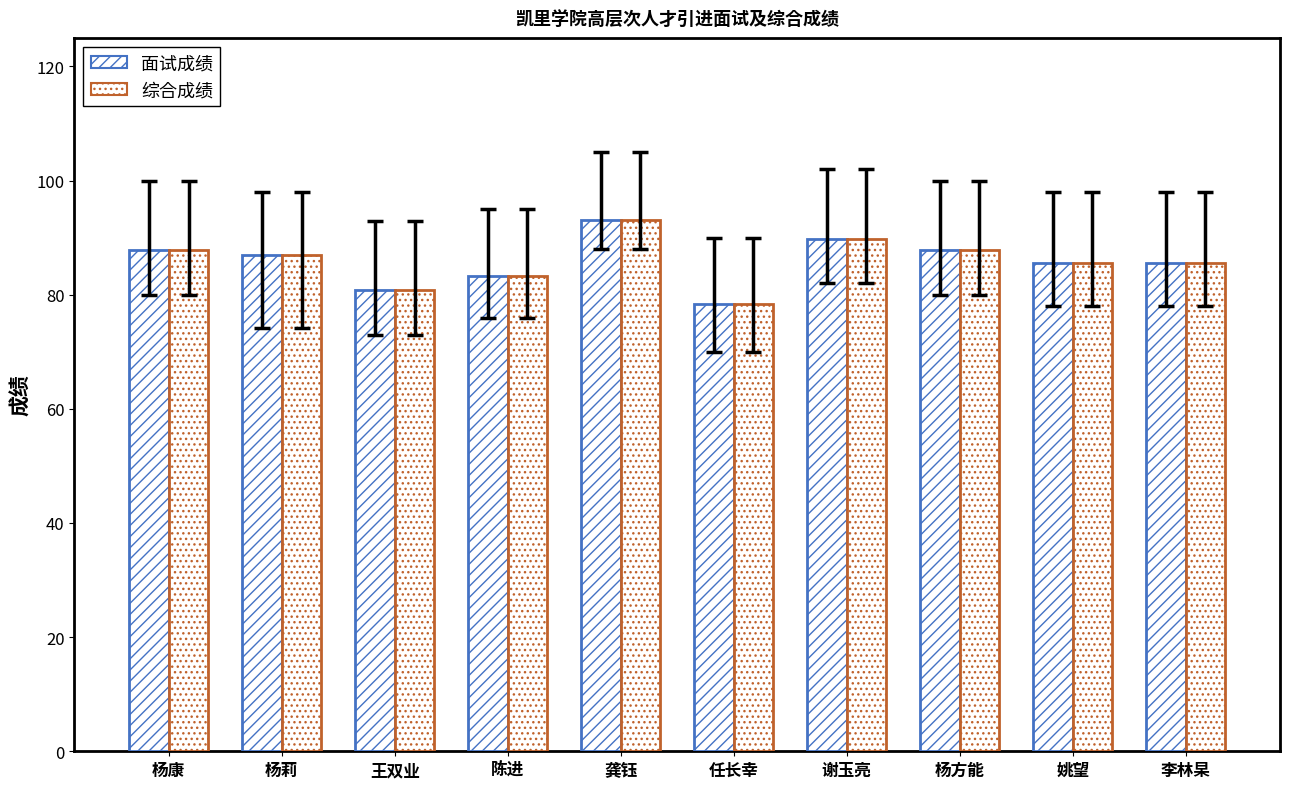

Which has a higher value, 李林杲 or 姚望?

李林杲